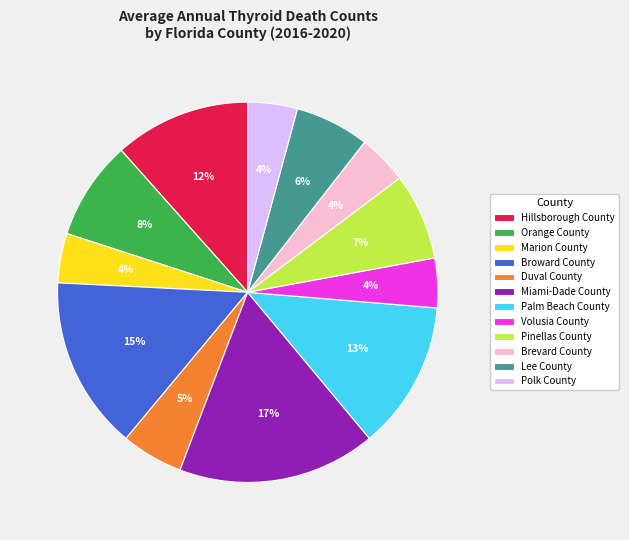

Is the sum of Volusia County and Hillsborough County greater than half?

No